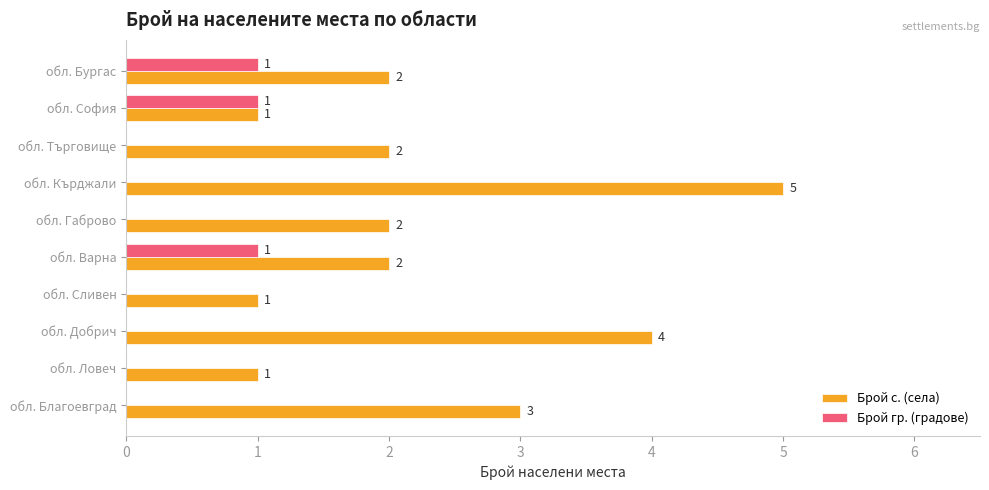

Which series changed the most between обл. Благоевград and обл. Ловеч?

Брой с. (села)